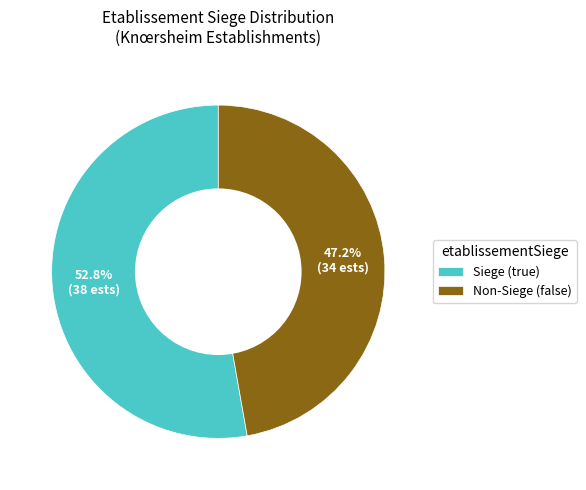

Count the number of slices in the pie.

2